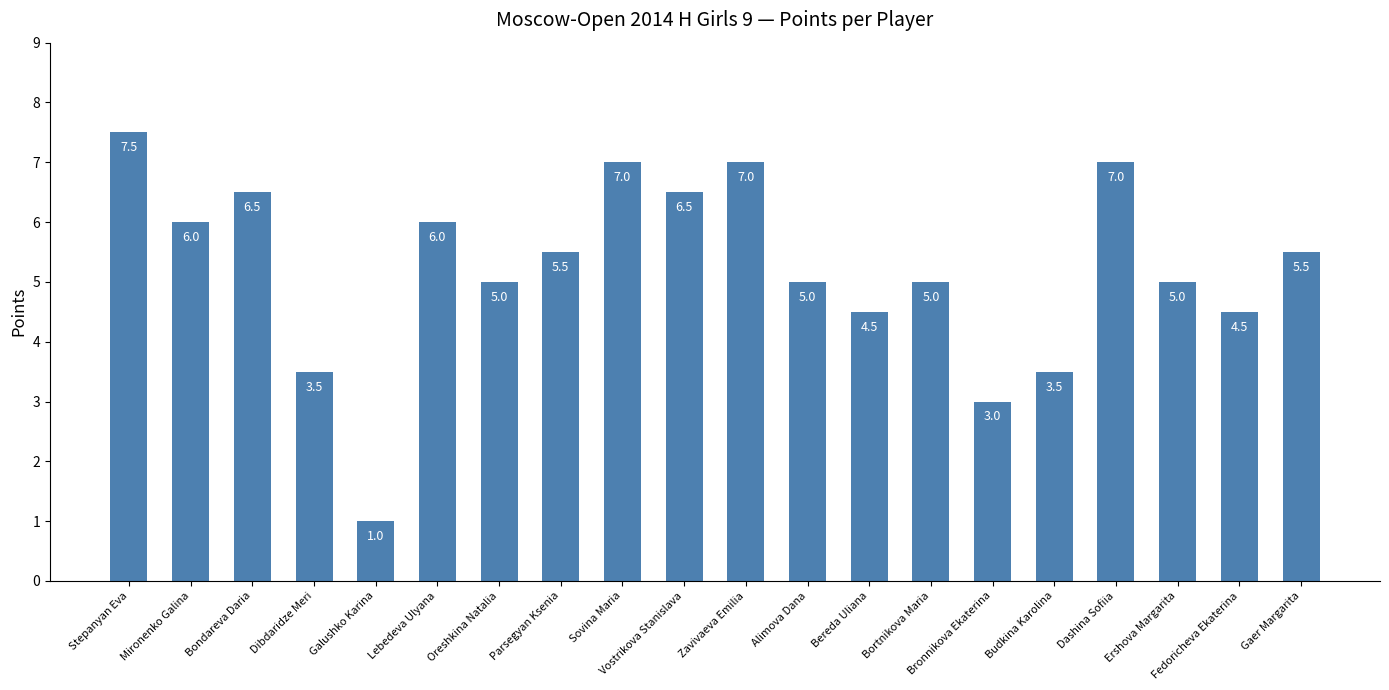

Read the value at Sovina Maria.

7.0